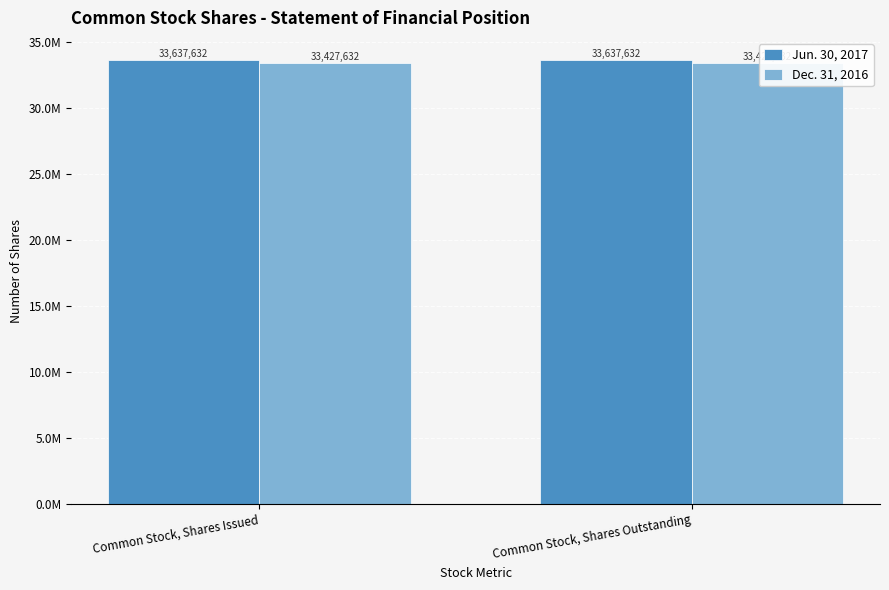

Is the value of Jun. 30, 2017 at Common Stock, Shares Outstanding greater than the value of Dec. 31, 2016 at Common Stock, Shares Issued?

Yes